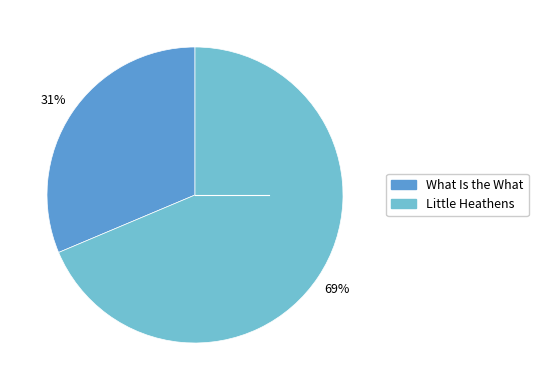

Is the sum of What Is the What and Little Heathens greater than half?

Yes